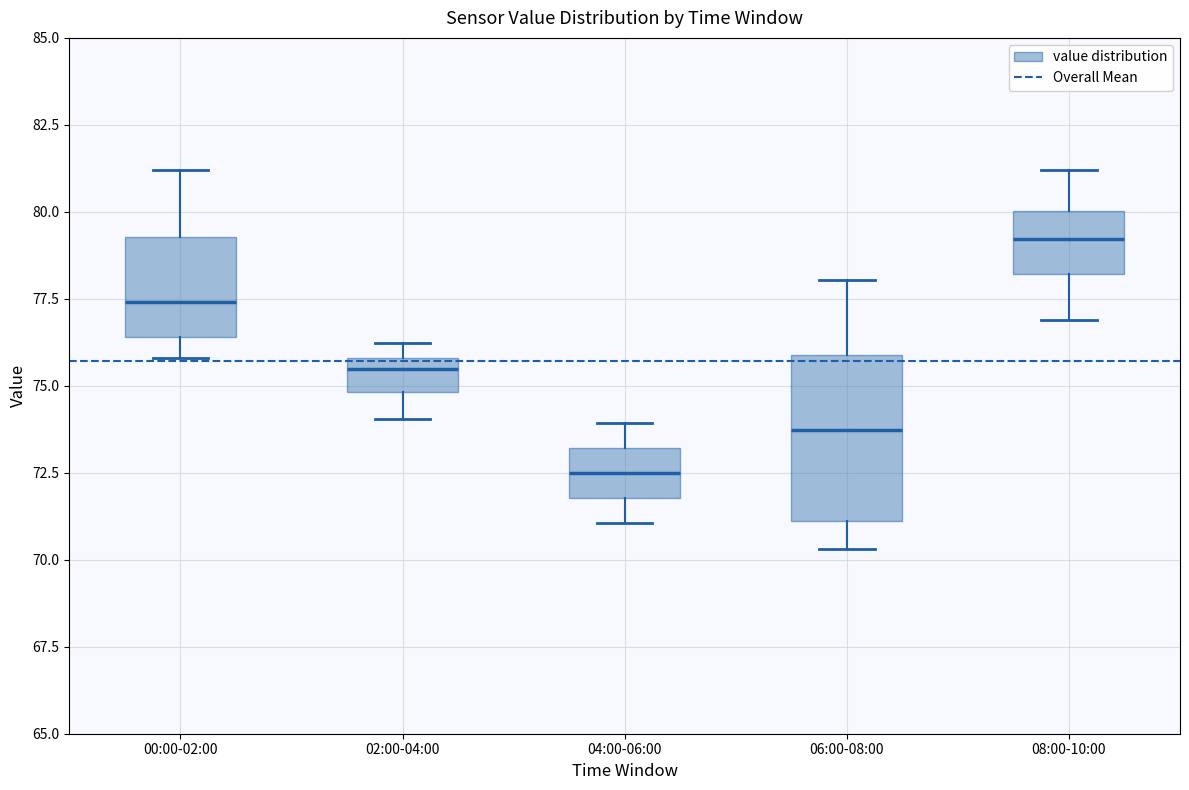

Comparing the boxes themselves (not the whiskers), which one is the tallest?

06:00-08:00